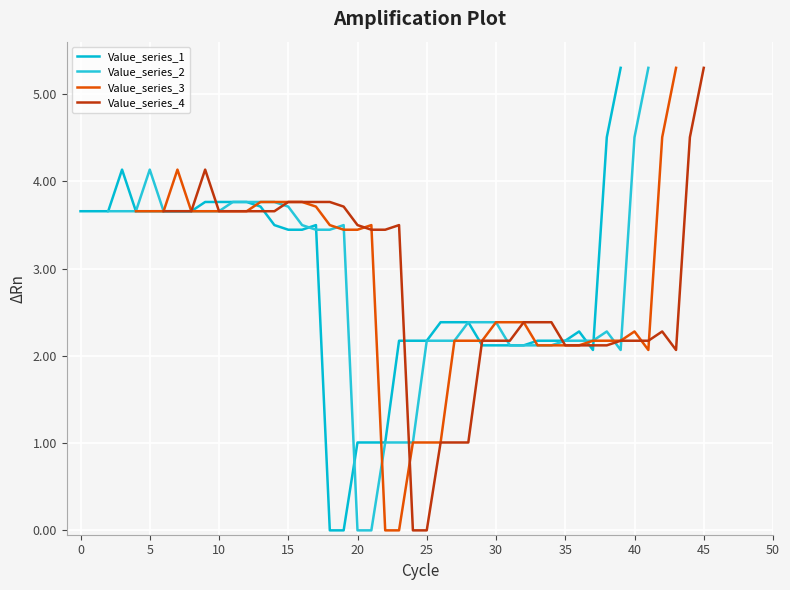

How many data points in Value_series_4 are less than 3?

20